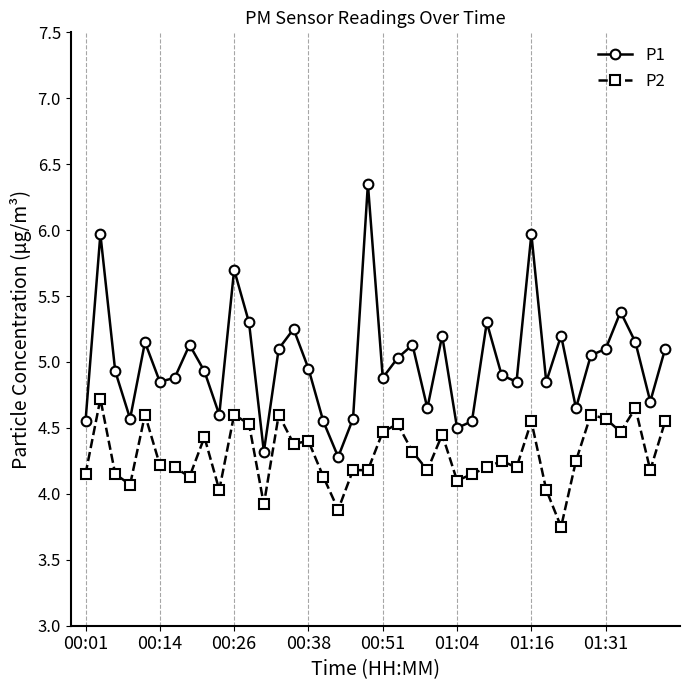

What is the difference between the maximum and minimum values in the P2 series?

1.0